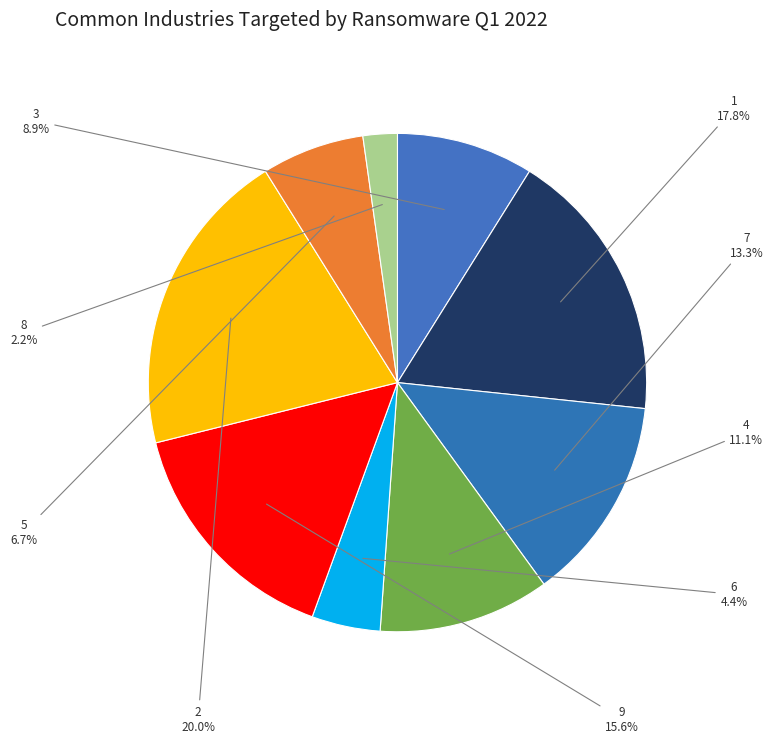

To the nearest percent, what is the average slice percentage?

11%